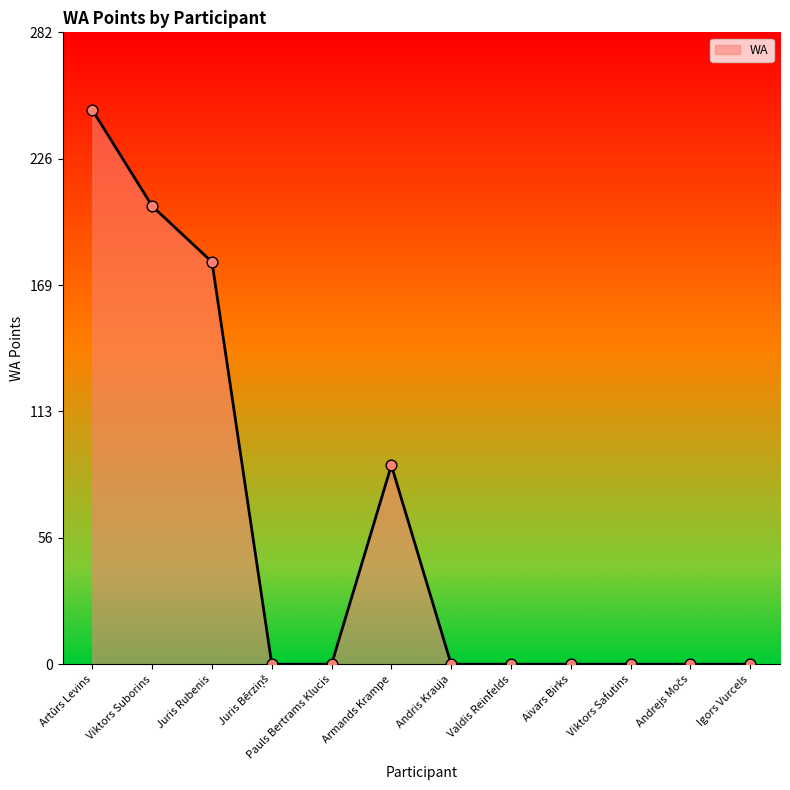

Between Juris Rubenis and Igors Vurcels, which is larger?

Juris Rubenis